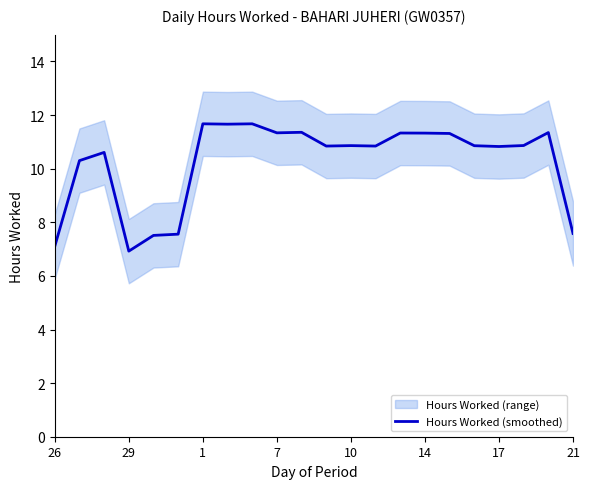

True or false: the data has more than 0 interior local peaks.

True